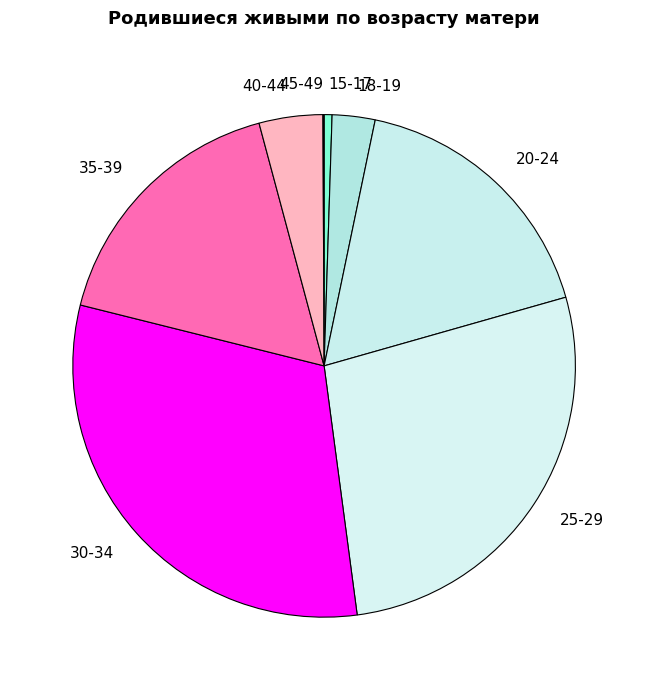

Is 35-39 the majority of the pie?

No